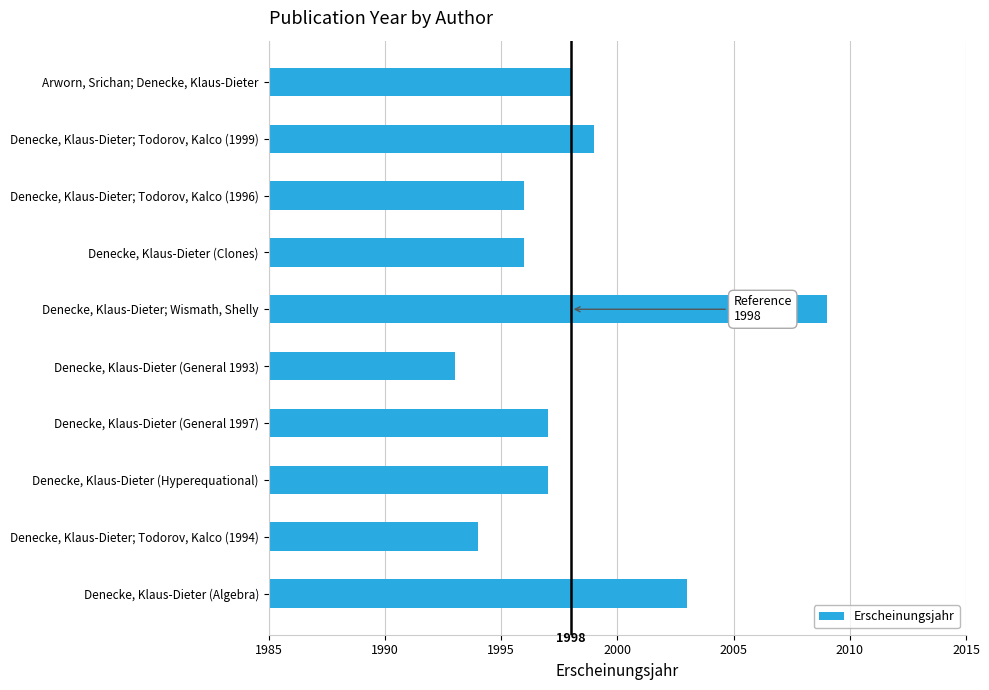

Between Denecke, Klaus-Dieter (Clones) and Arworn, Srichan; Denecke, Klaus-Dieter, which is larger?

Arworn, Srichan; Denecke, Klaus-Dieter